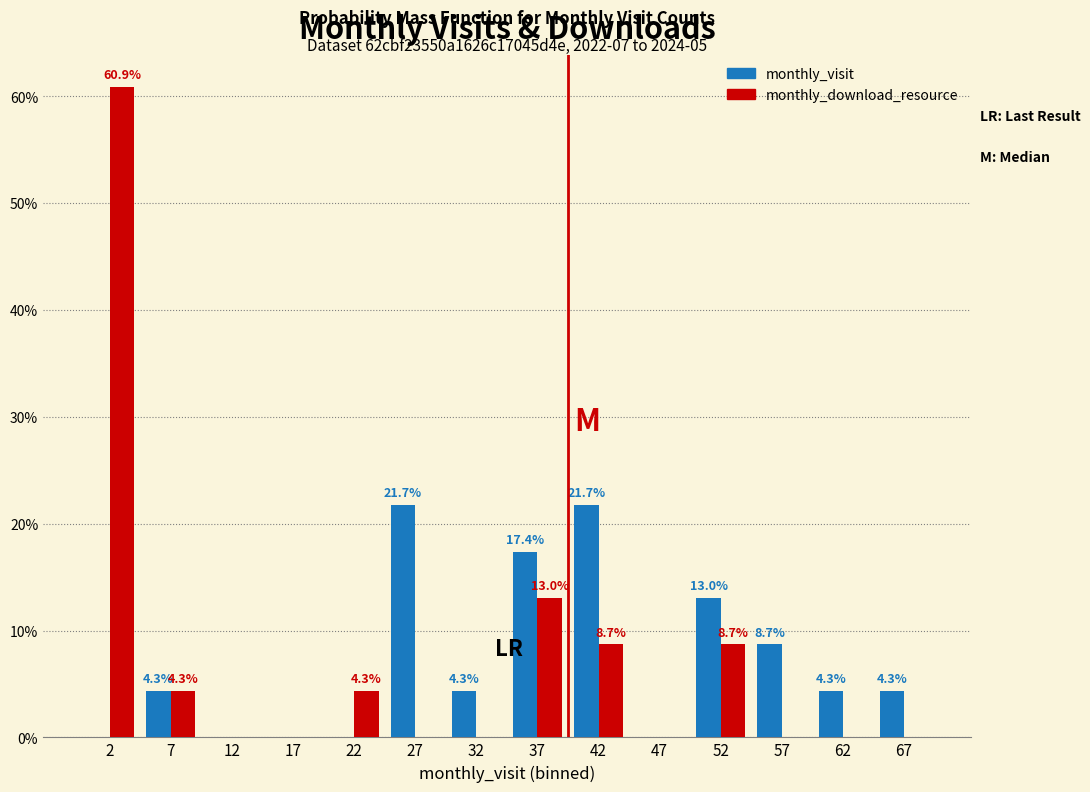

In the monthly_download_resource series, which range on the x-axis has the tallest bar?

0 to 5